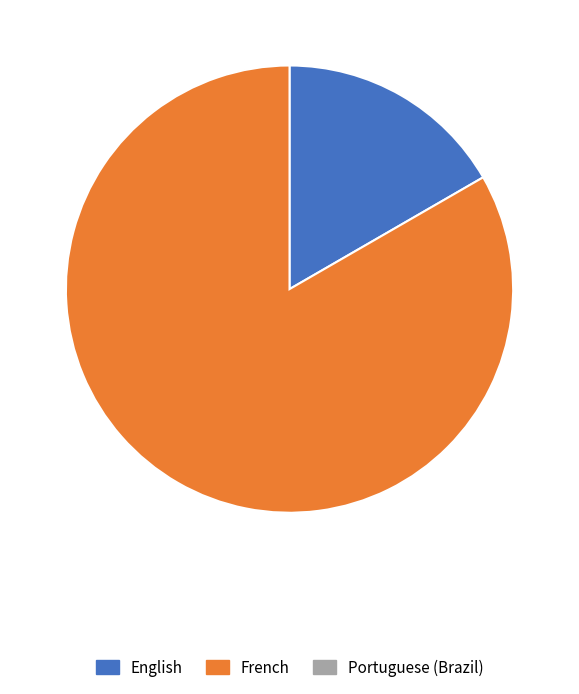

Is there a majority slice in this chart?

Yes